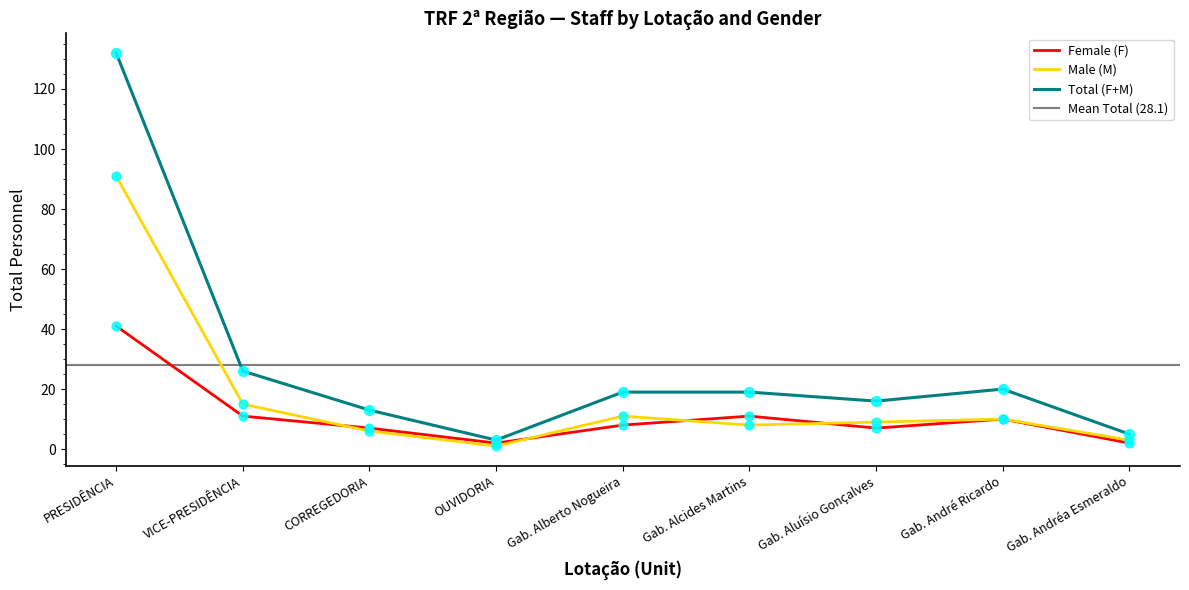

At how many categories does at least one series exceed 8?

6